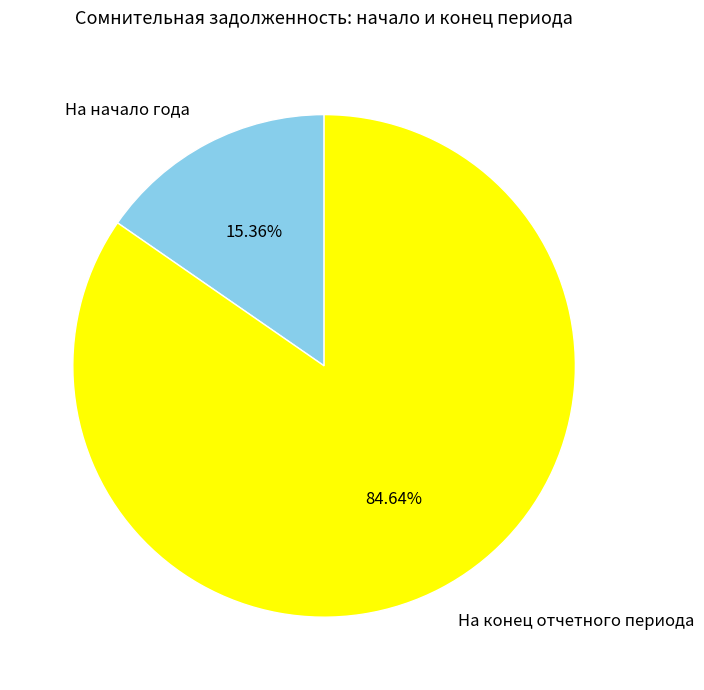

To the nearest percent, what is the difference between the На конец отчетного периода and На начало года slice percentages?

69%